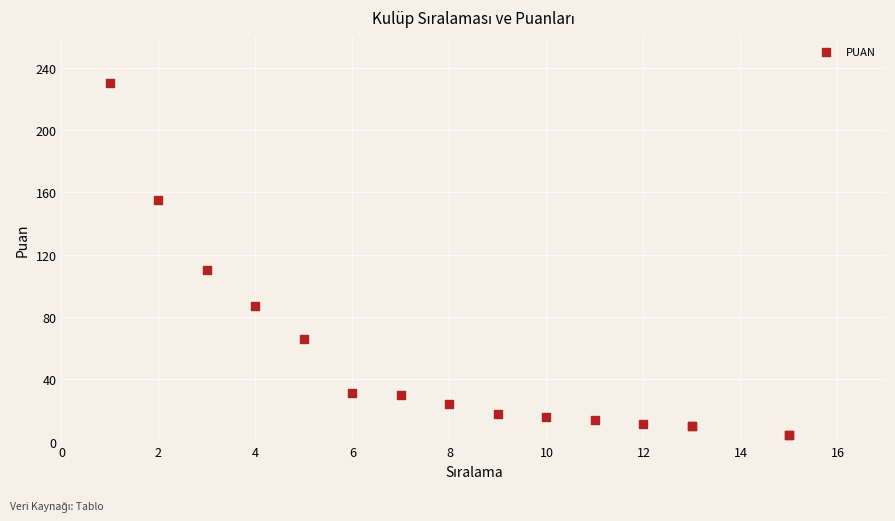

What Y value in the scatter plot is closest to 117?

110